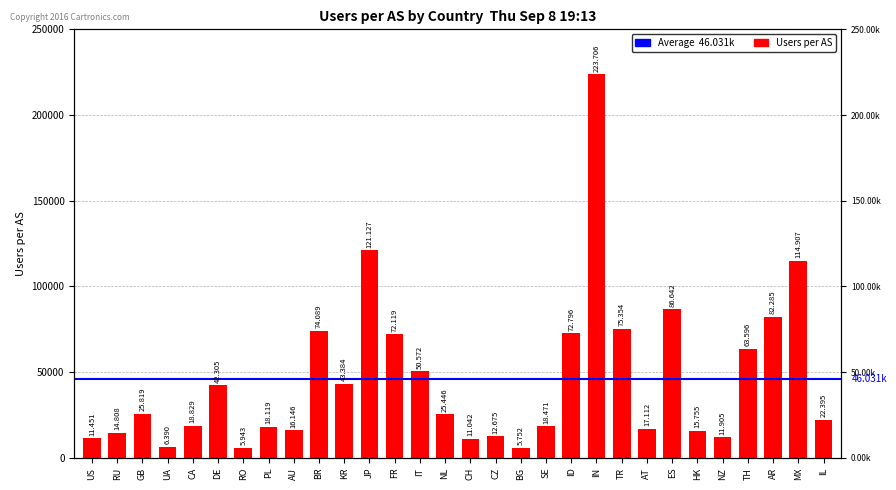

Rank the categories by value from lowest to highest.

BG, RO, UA, CH, US, NZ, CZ, RU, HK, AU, AT, PL, SE, CA, IL, NL, GB, DE, KR, IT, TH, FR, ID, BR, TR, AR, ES, MX, JP, IN